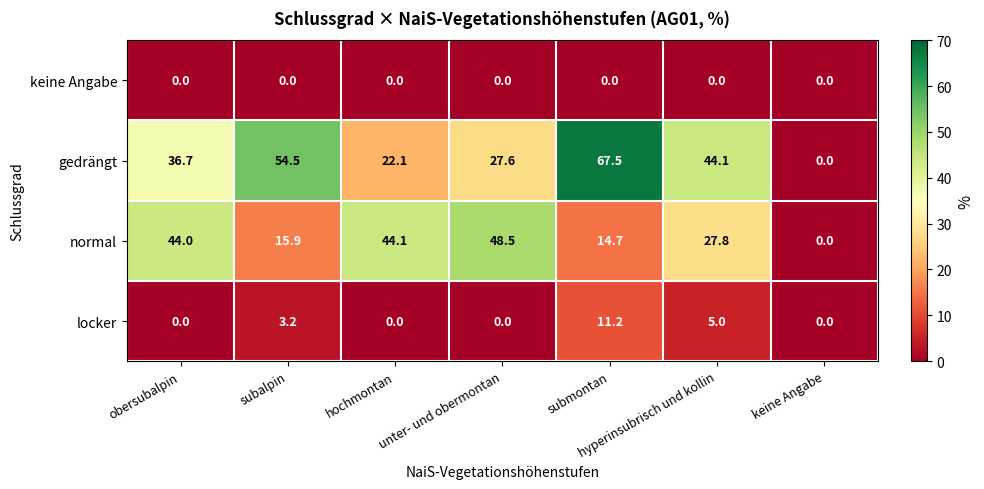

What is the total value across all series at submontan?

93.4